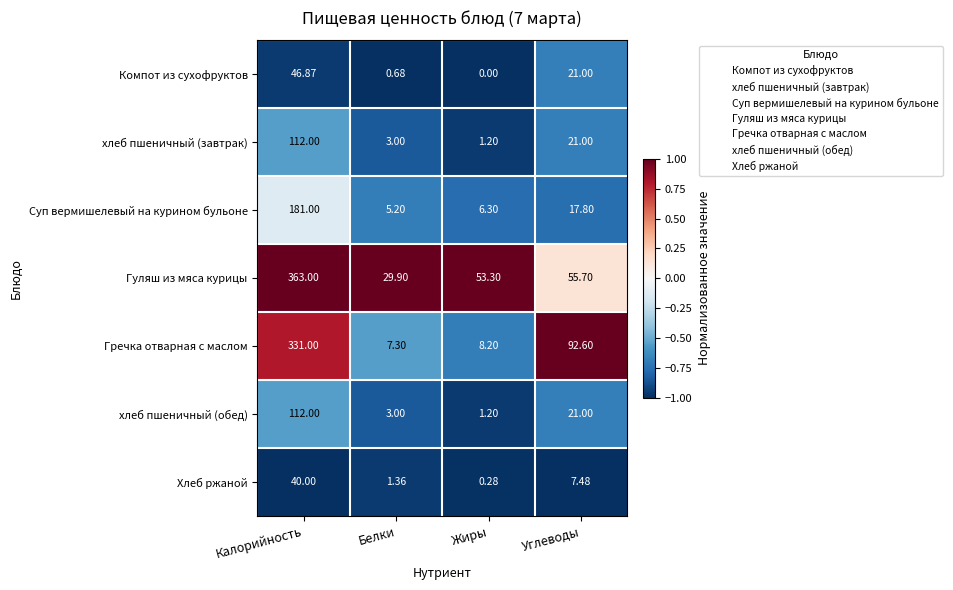

At which category does the chart reach its minimum across all series?

Жиры